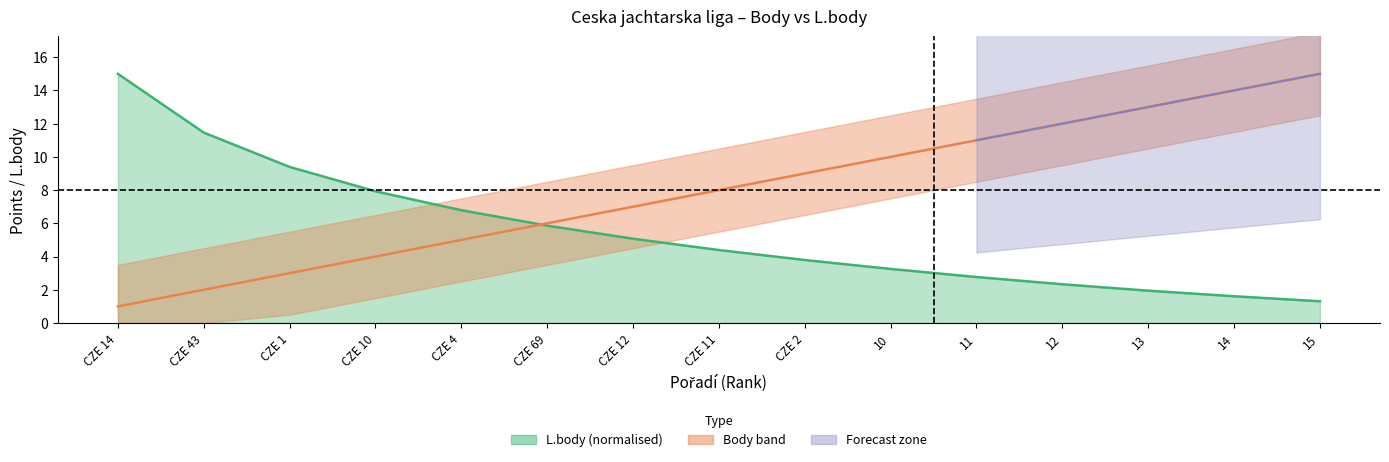

What is the approximate value of Body at CZE 11?

8.0